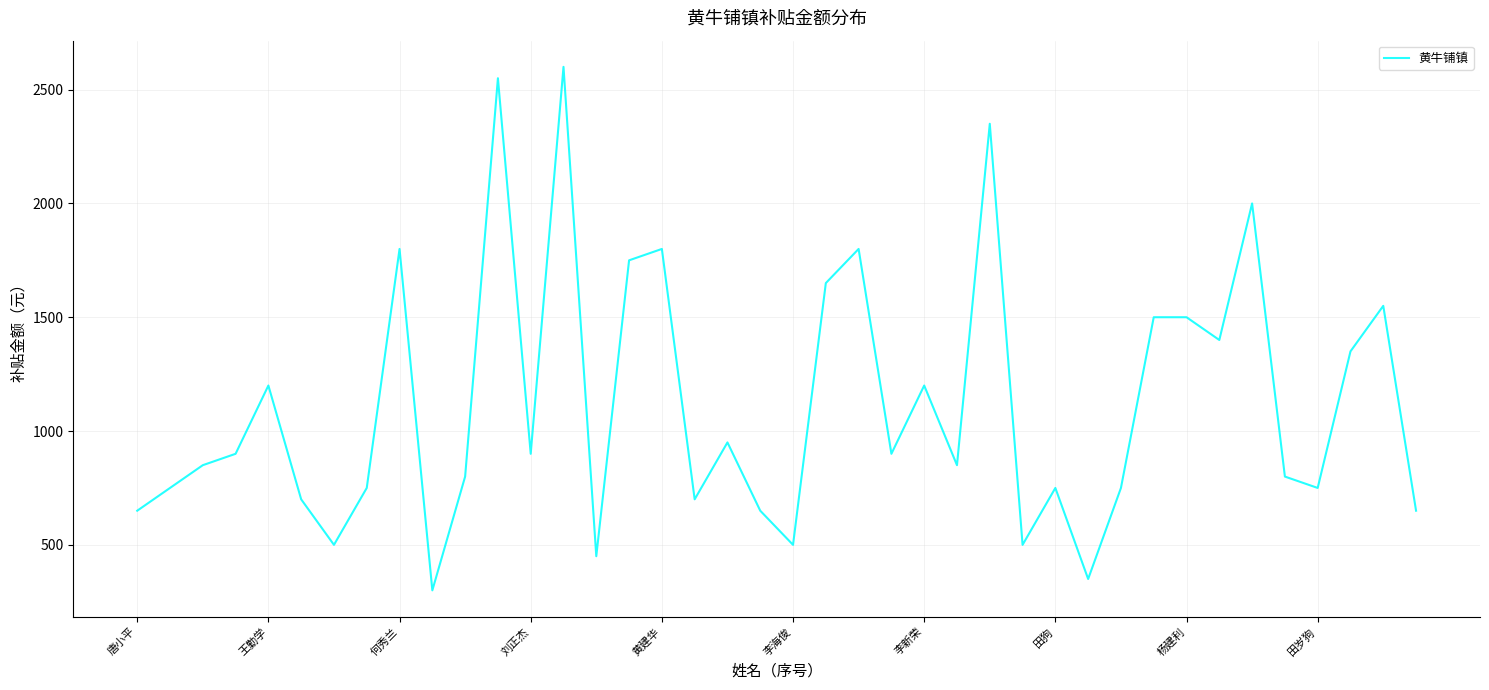

What is the sum of all values?

44650